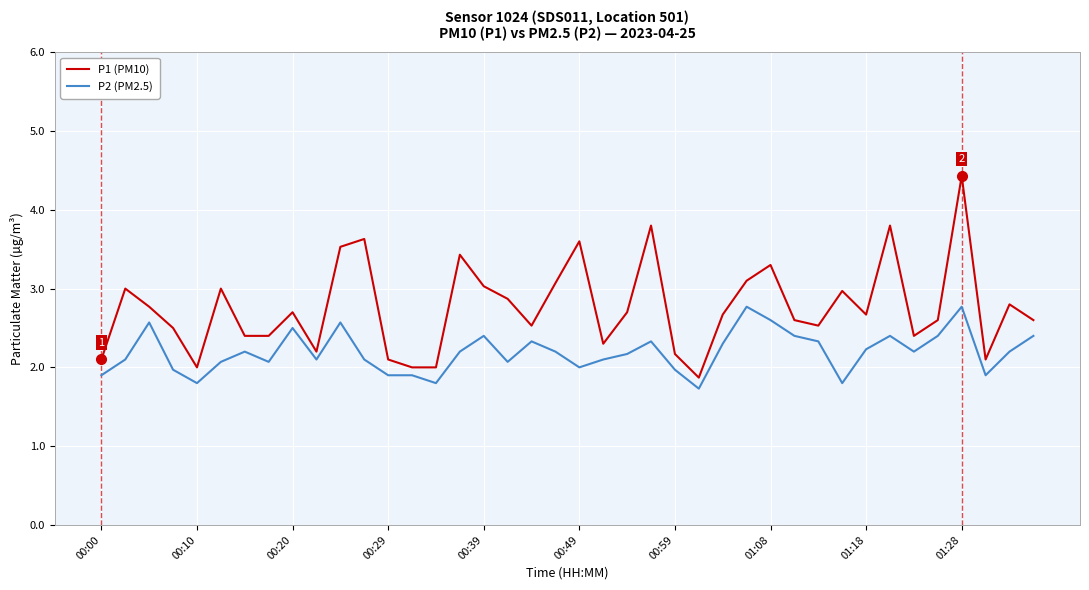

Reading left to right, extract all data points from this chart.

P1 (PM10): 2.1	3.0	2.8	2.5	2.0	3.0	2.4	2.4	2.7	2.2	3.5	3.6	2.1	2.0	2.0	3.4	3.0	2.9	2.5	3.1	3.6	2.3	2.7	3.8	2.2	1.9	2.7	3.1	3.3	2.6	2.5	3.0	2.7	3.8	2.4	2.6	4.4	2.1	2.8	2.6
P2 (PM2.5): 1.9	2.1	2.6	2.0	1.8	2.1	2.2	2.1	2.5	2.1	2.6	2.1	1.9	1.9	1.8	2.2	2.4	2.1	2.3	2.2	2.0	2.1	2.2	2.3	2.0	1.7	2.3	2.8	2.6	2.4	2.3	1.8	2.2	2.4	2.2	2.4	2.8	1.9	2.2	2.4